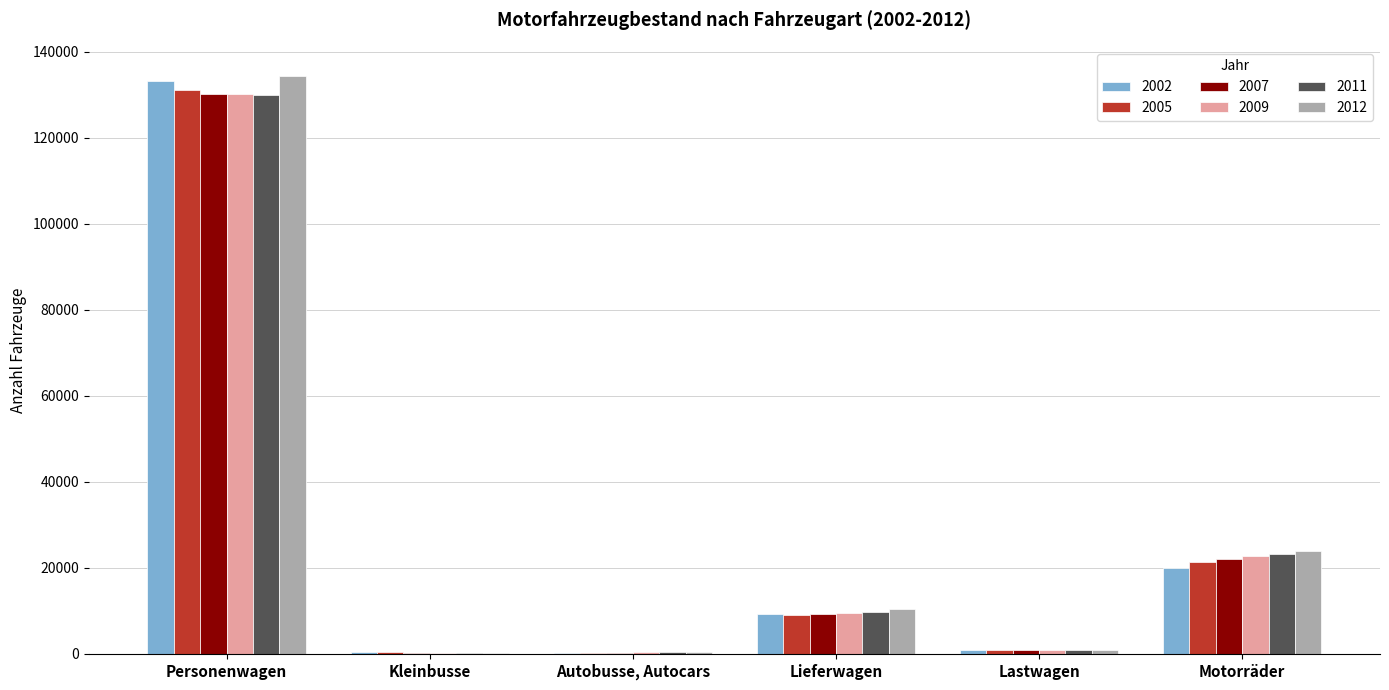

The 2005 series shows 9046 at Lieferwagen. True or false?

True